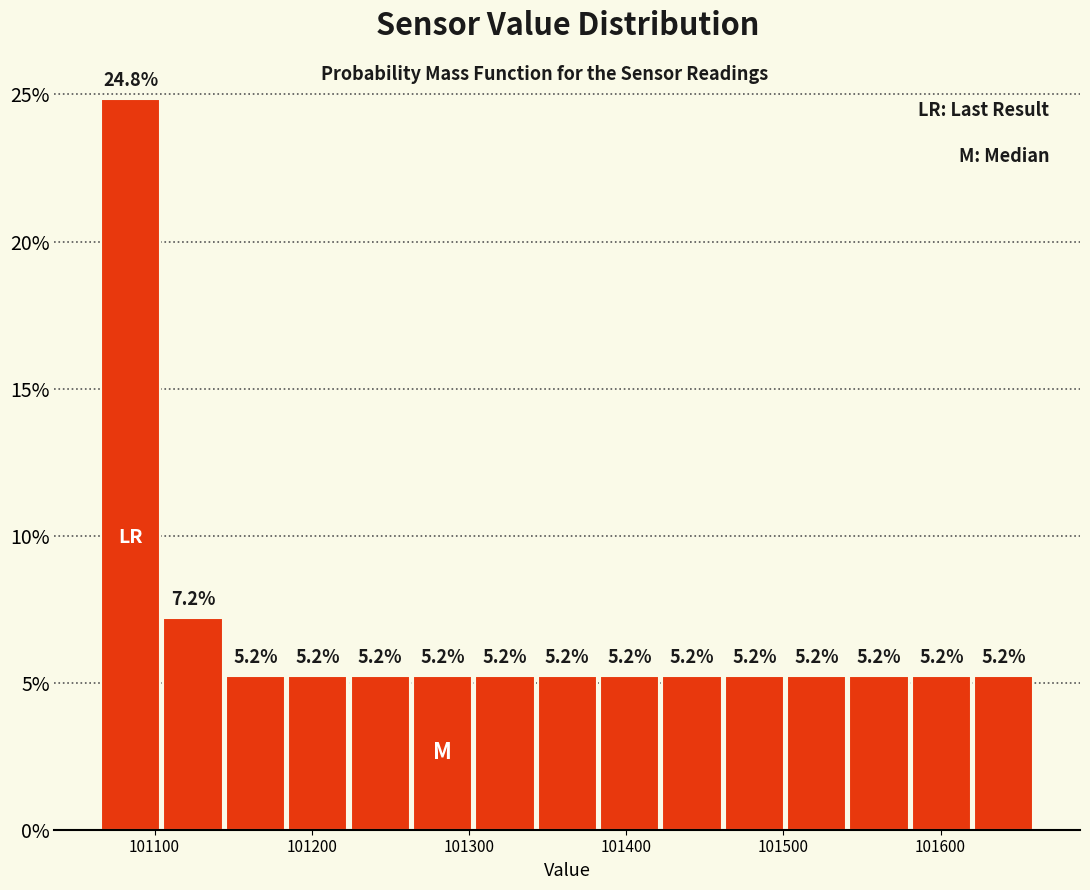

Around what value on the x-axis is the tallest bar? Give the approximate position of its centre, as read against the axis.

101080